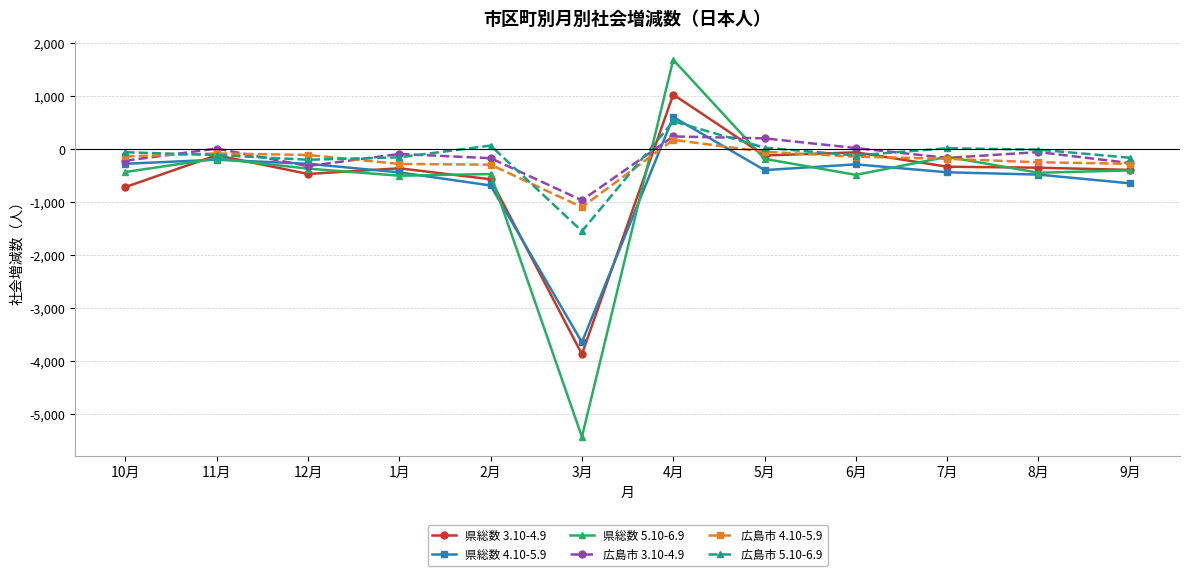

What is the minimum value for 県総数 4.10-5.9?

-3648